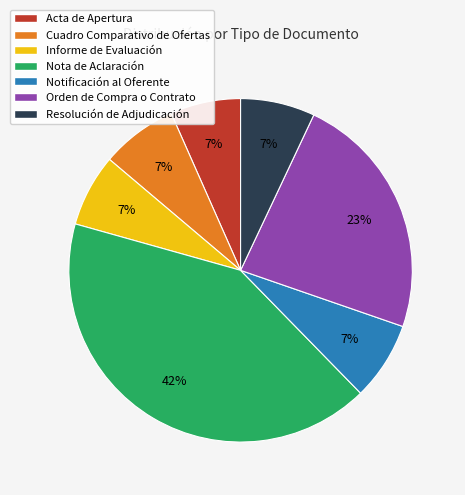

Which category has the biggest portion of the pie?

Nota de Aclaración